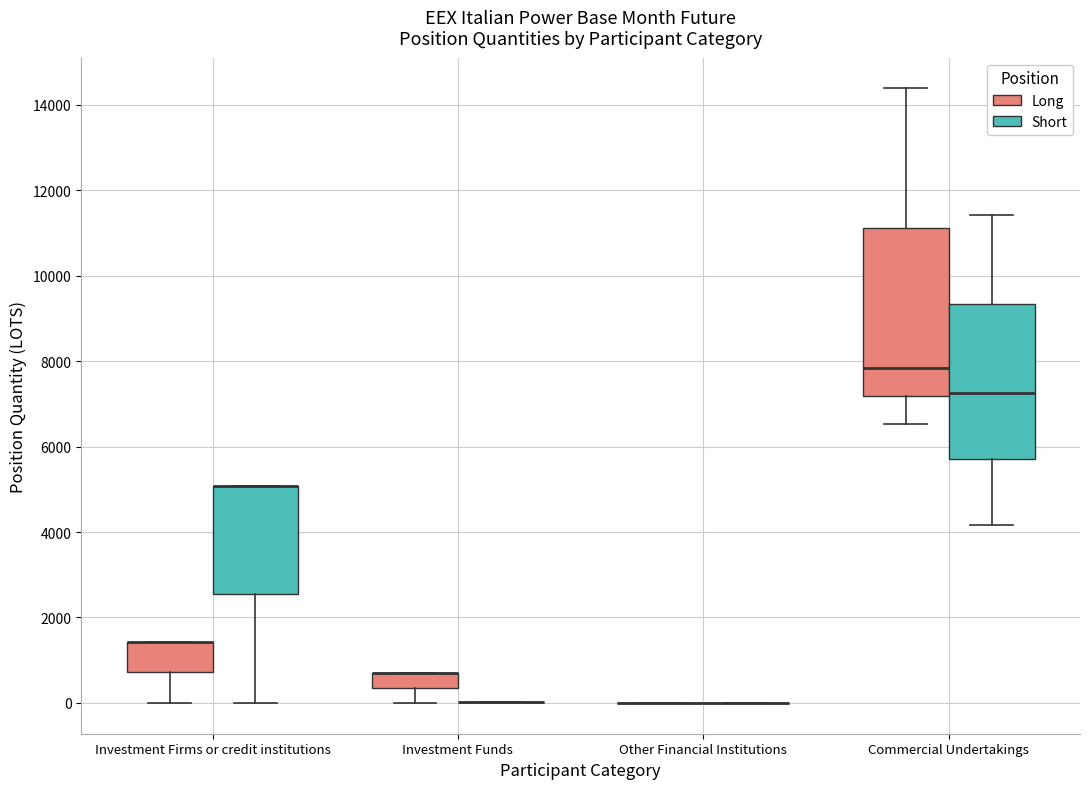

Reading left to right, transcribe this box plot: for each box, give where its median line is, the range the box spans, and where its two whiskers end, as read against the y-axis. The values are not printed on the chart, so give them approximately, as read against the axis.

Investment Firms or credit institutions (Long): median 1400 (drawn on the box's upper edge), box 800 to 1400, whiskers 0 to 1400
Investment Firms or credit institutions (Short): median 5000 (drawn on the box's upper edge), box 2600 to 5000, whiskers 0 to 5000
Investment Funds (Long): median 800 (drawn on the box's upper edge), box 400 to 800, whiskers 0 to 800
Investment Funds (Short): box collapsed to a line at 0, whiskers 0 to 0
Other Financial Institutions (Long): box collapsed to a line at 0, whiskers 0 to 0
Other Financial Institutions (Short): box collapsed to a line at 0, whiskers 0 to 0
Commercial Undertakings (Long): median 7800, box 7200 to 11200, whiskers 6600 to 14400
Commercial Undertakings (Short): median 7200, box 5800 to 9400, whiskers 4200 to 11400